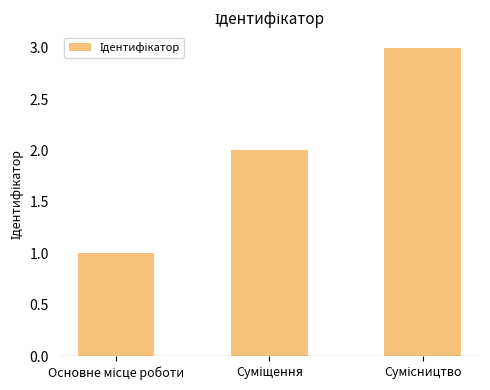

What is the maximum value shown in the chart?

3